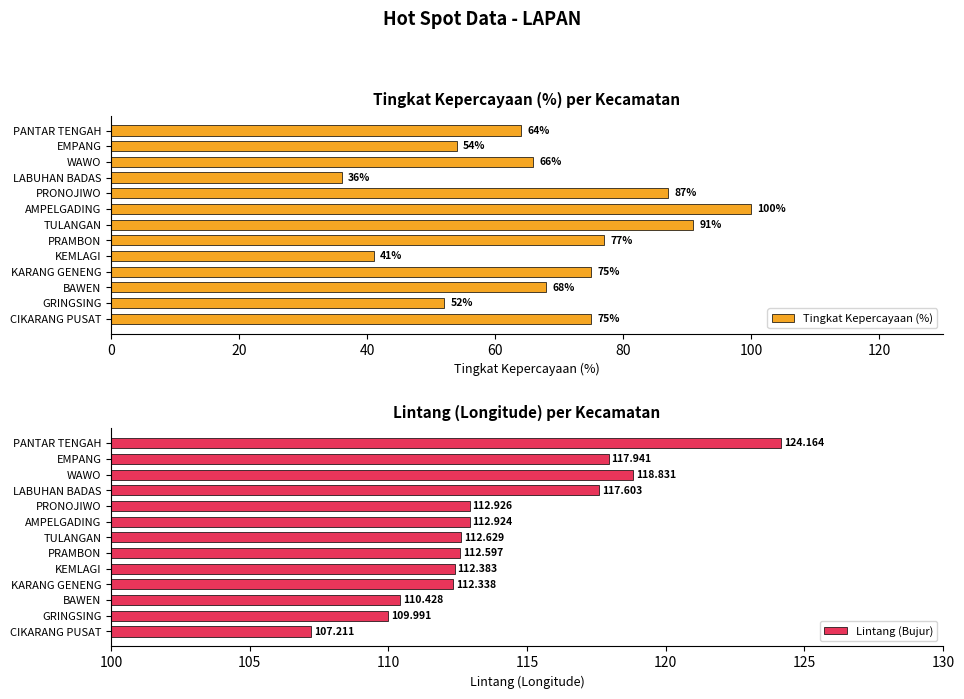

What is the value of the Lintang (Bujur) bar at the 1st from the left?

124.2